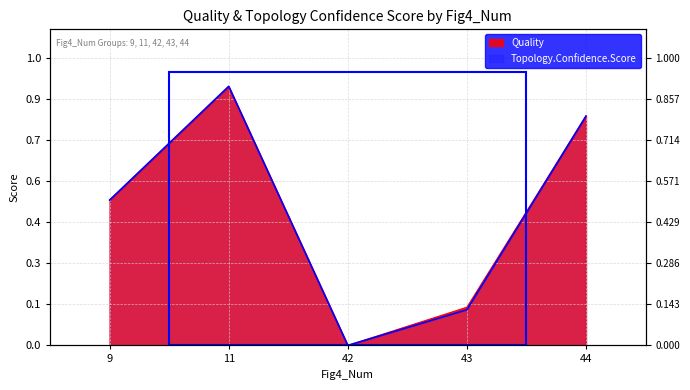

List the series in order of their overall mean, highest first.

Quality, Topology.Confidence.Score